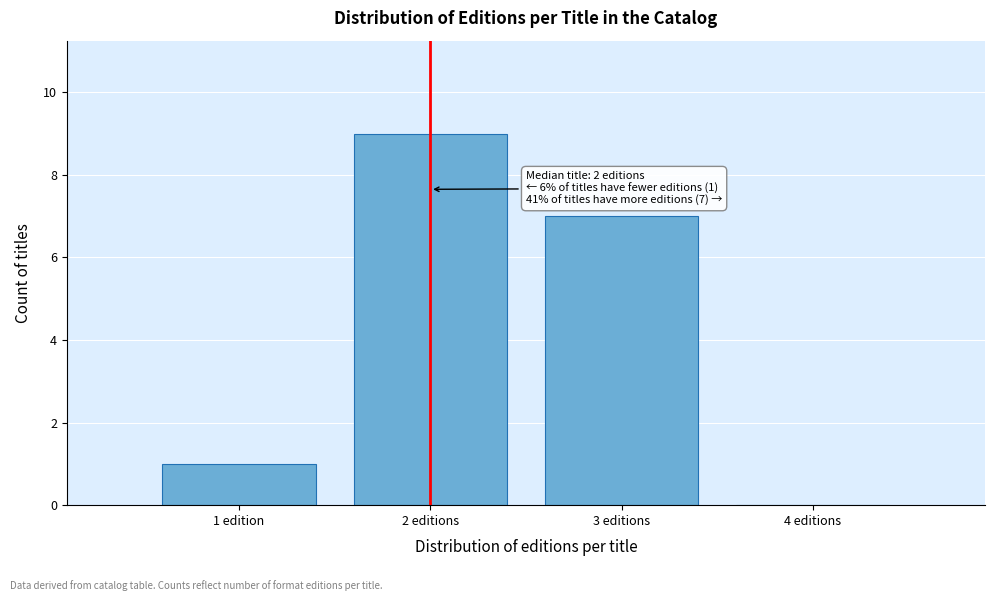

Reading left to right, list all the values displayed in this chart.

1 edition=1	2 editions=9	3 editions=7	4 editions=0